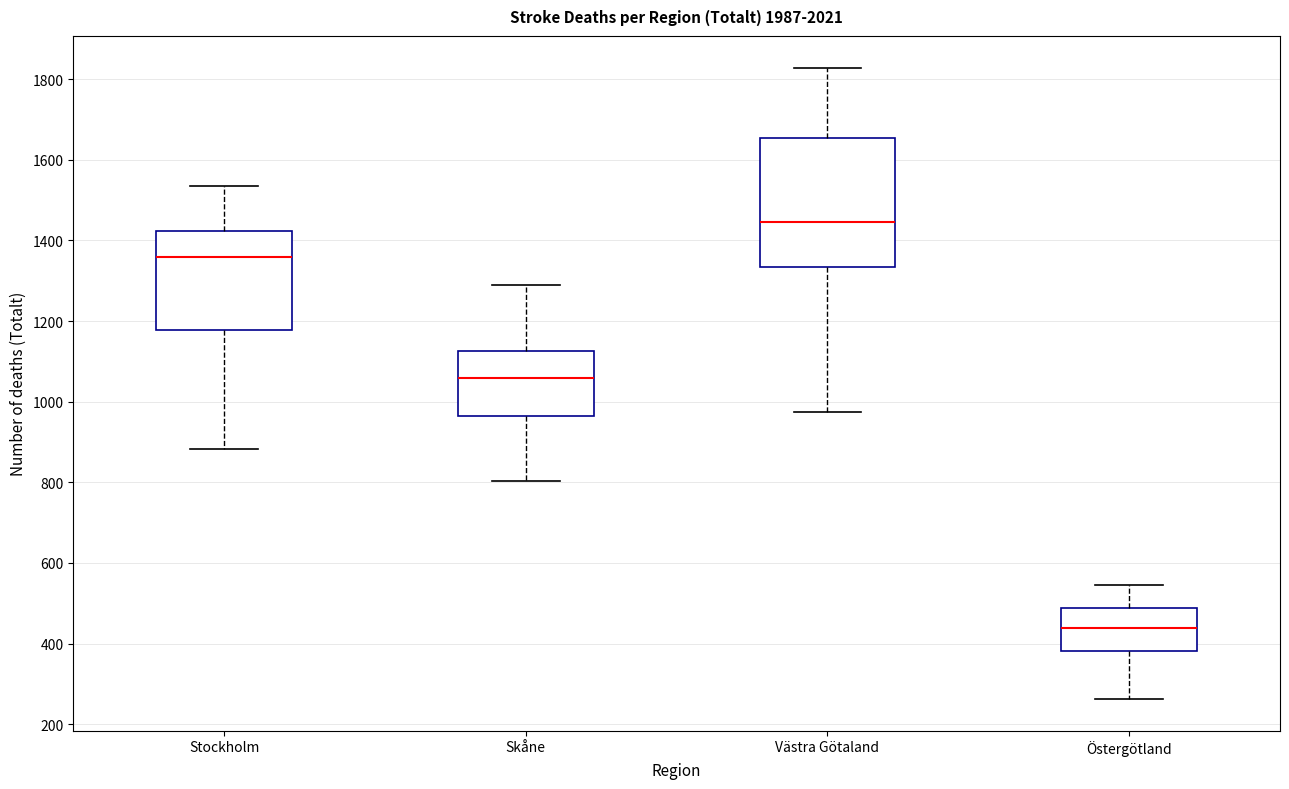

Which box has the lowest median line?

Östergötland